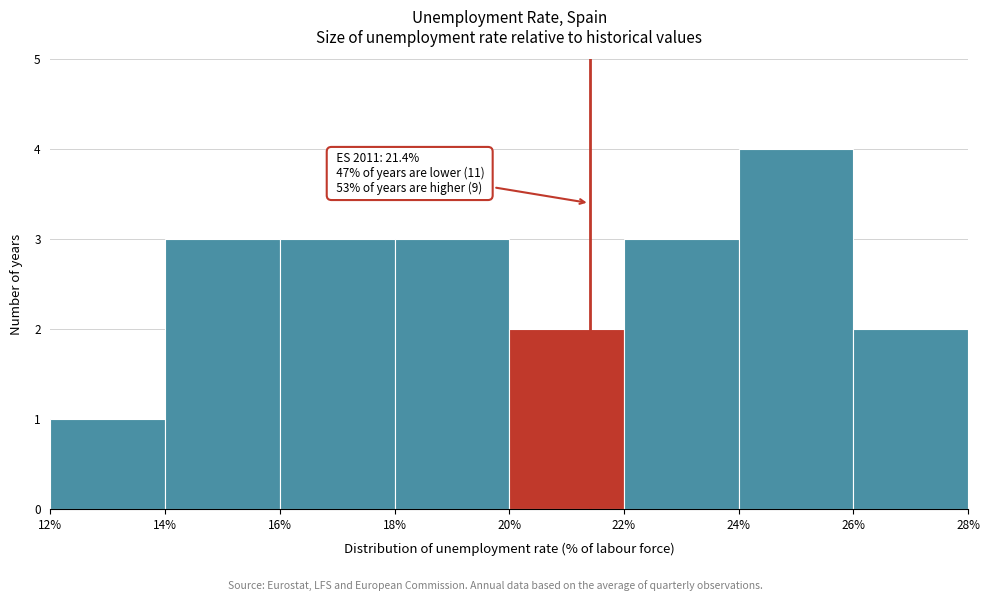

Which range on the x-axis has the tallest bar?

24% to 26%